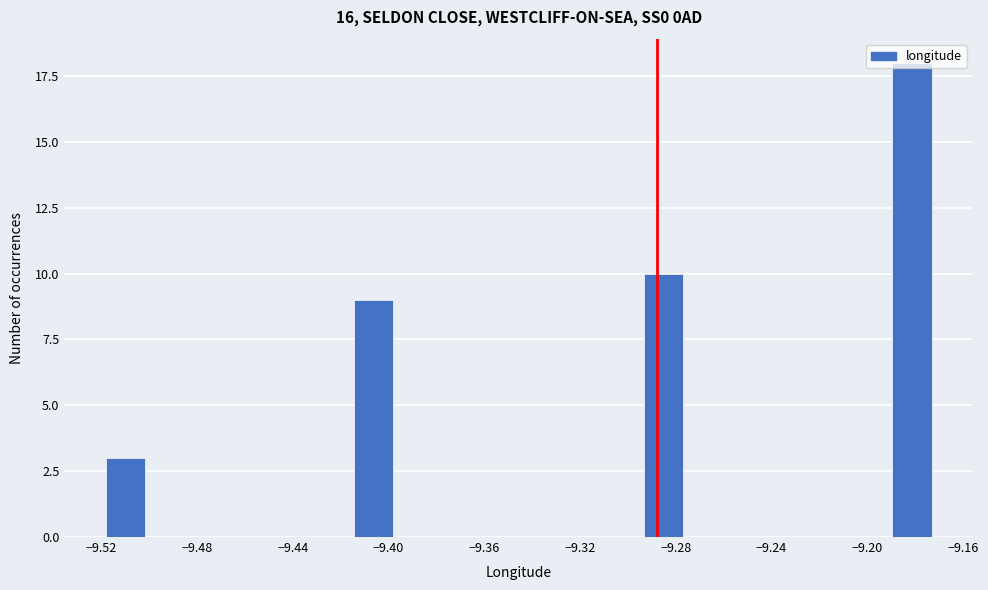

Around what value on the x-axis is the tallest bar? Give the approximate position of its centre, as read against the axis.

-9.180